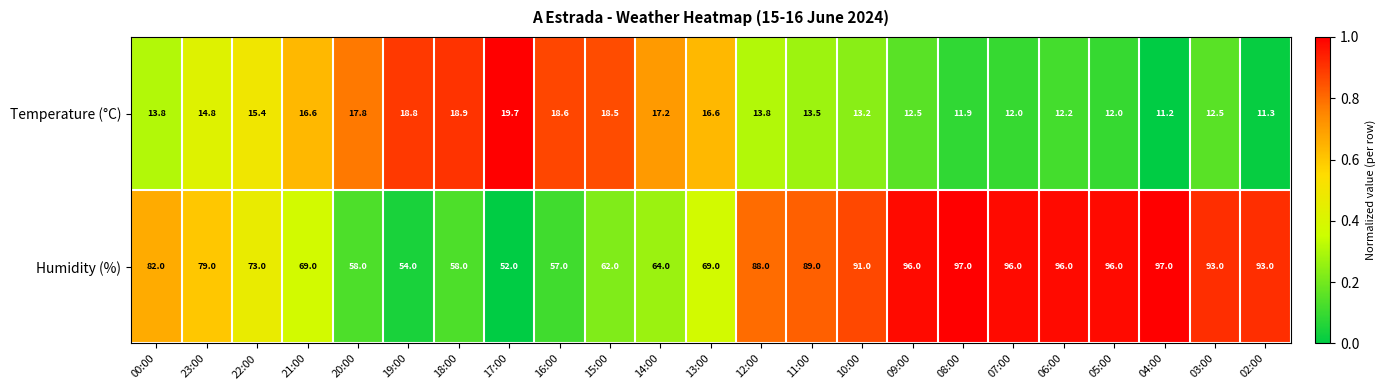

What is the spread (max minus min) of values at 02:00?

81.7